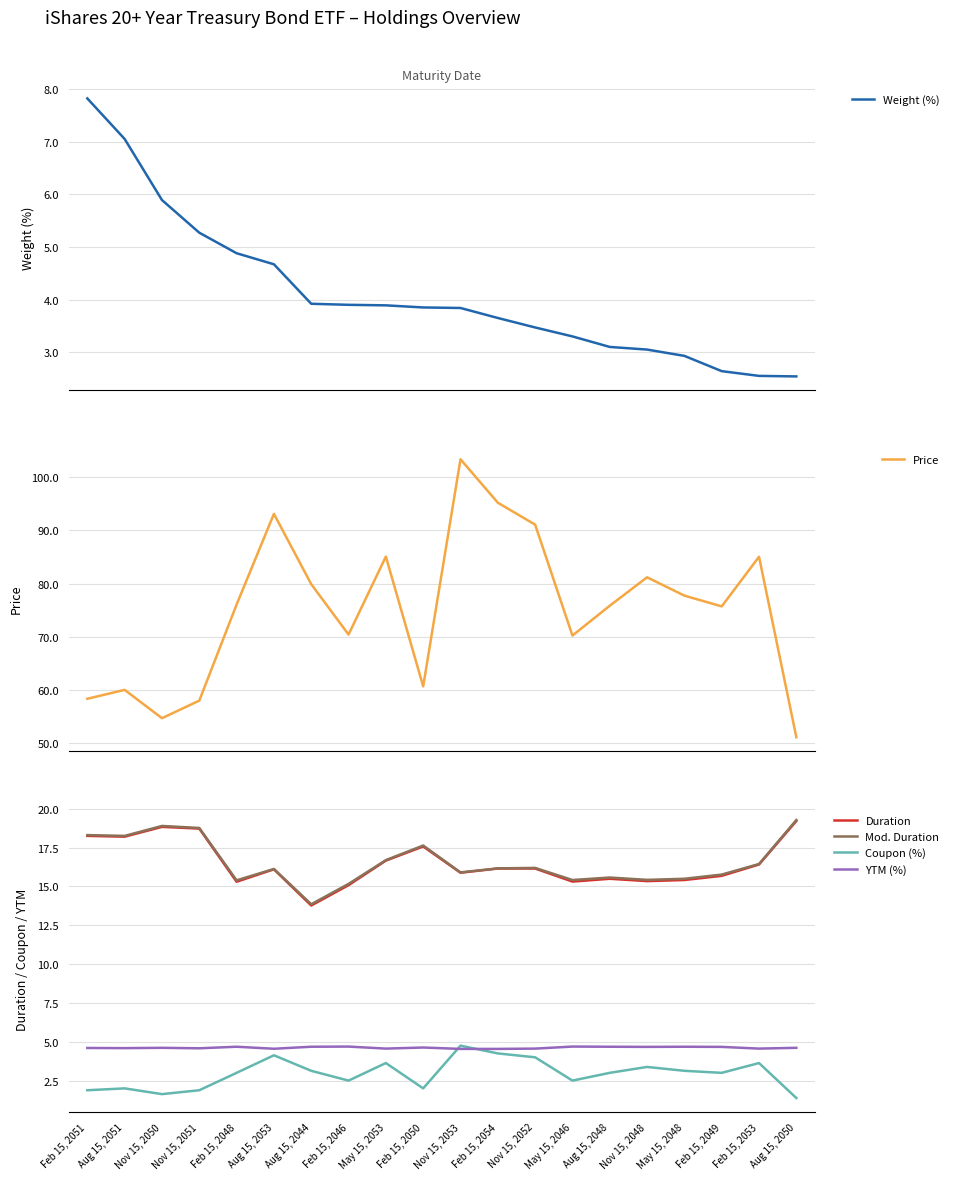

Reading left to right, list all the values displayed in this chart.

Weight (%): 7.8	7.0	5.9	5.3	4.9	4.7	3.9	3.9	3.9	3.9	3.8	3.6	3.5	3.3	3.1	3.0	2.9	2.6	2.5	2.5
Price: 58.4	60.1	54.8	58.0	76.1	93.1	79.9	70.5	85.1	60.7	103.4	95.2	91.1	70.3	75.9	81.2	77.8	75.8	85.1	51.2
Duration: 18.2	18.2	18.8	18.7	15.3	16.1	13.8	15.1	16.7	17.6	15.9	16.1	16.1	15.3	15.5	15.3	15.4	15.7	16.4	19.2
Mod. Duration: 18.3	18.2	18.9	18.8	15.4	16.1	13.8	15.2	16.7	17.6	15.9	16.2	16.2	15.4	15.6	15.4	15.5	15.8	16.4	19.3
Coupon (%): 1.9	2.0	1.6	1.9	3.0	4.1	3.1	2.5	3.6	2.0	4.8	4.2	4.0	2.5	3.0	3.4	3.1	3.0	3.6	1.4
YTM (%): 4.6	4.6	4.6	4.6	4.7	4.5	4.7	4.7	4.6	4.6	4.5	4.5	4.6	4.7	4.7	4.7	4.7	4.7	4.6	4.6